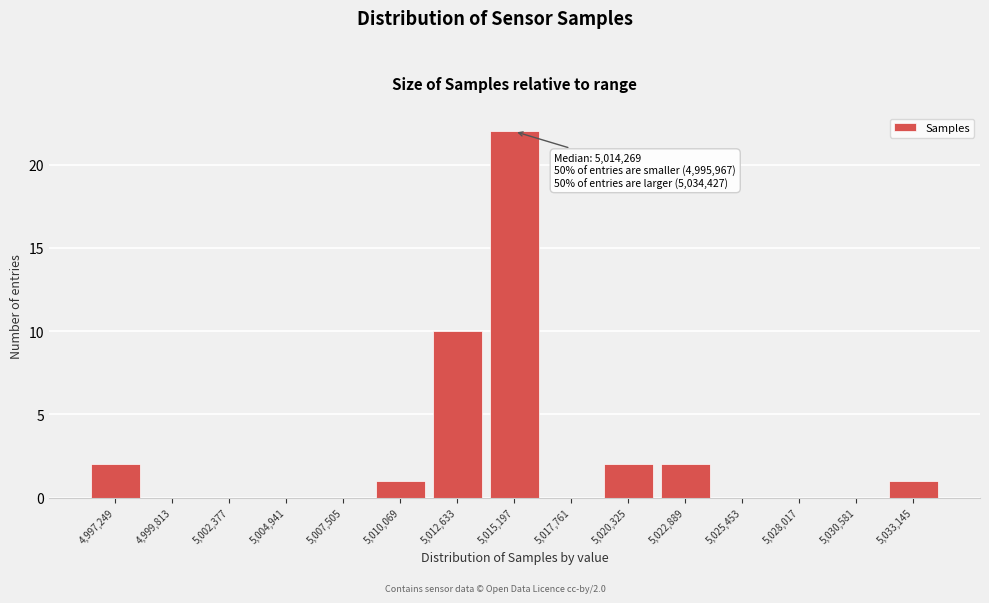

Over which range of the x-axis is the bar tallest?

5014000 to 5016500